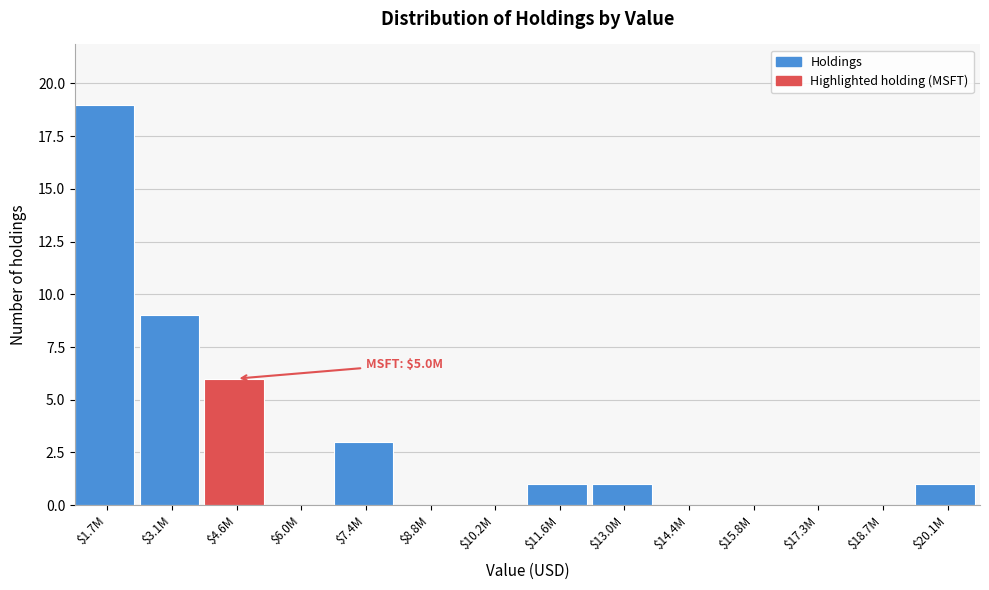

At which category does the chart reach its peak across all series?

$1.7M